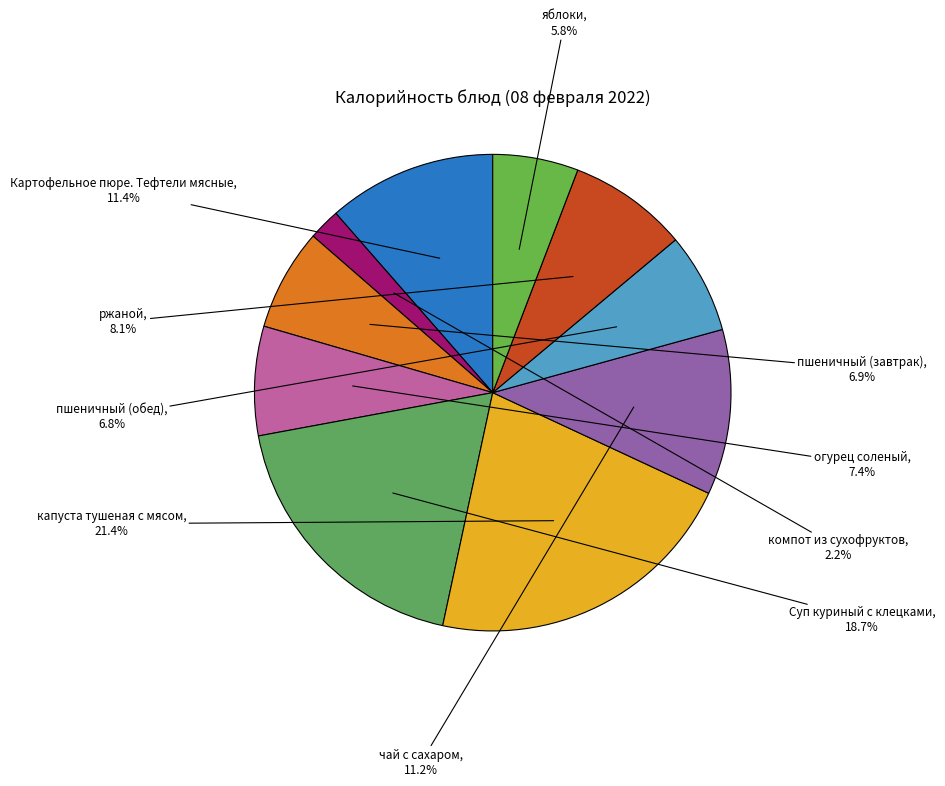

To the nearest percent, what percentage of the pie is компот из сухофруктов?

2%